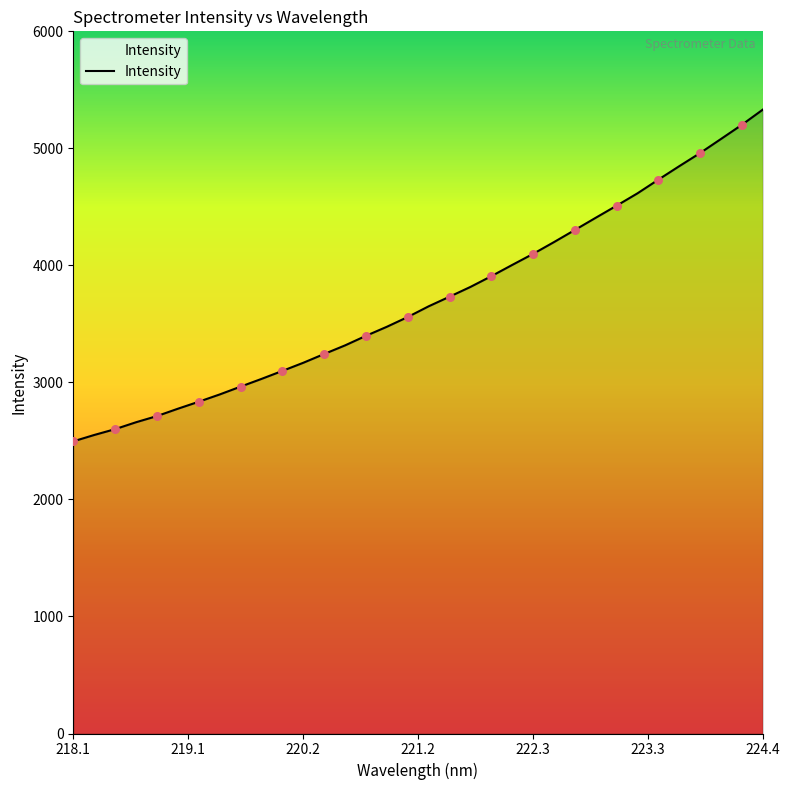

What is the greatest value displayed?

5330.4